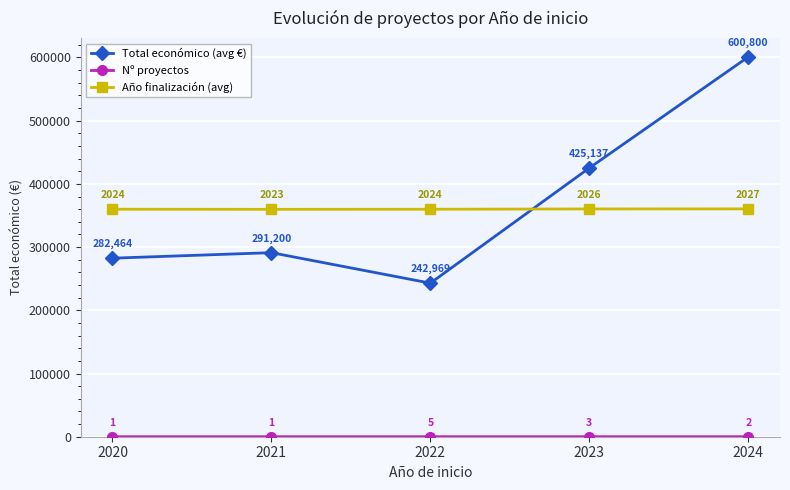

In Total económico (avg €), how many points are higher than both neighbors (excluding endpoints)?

1